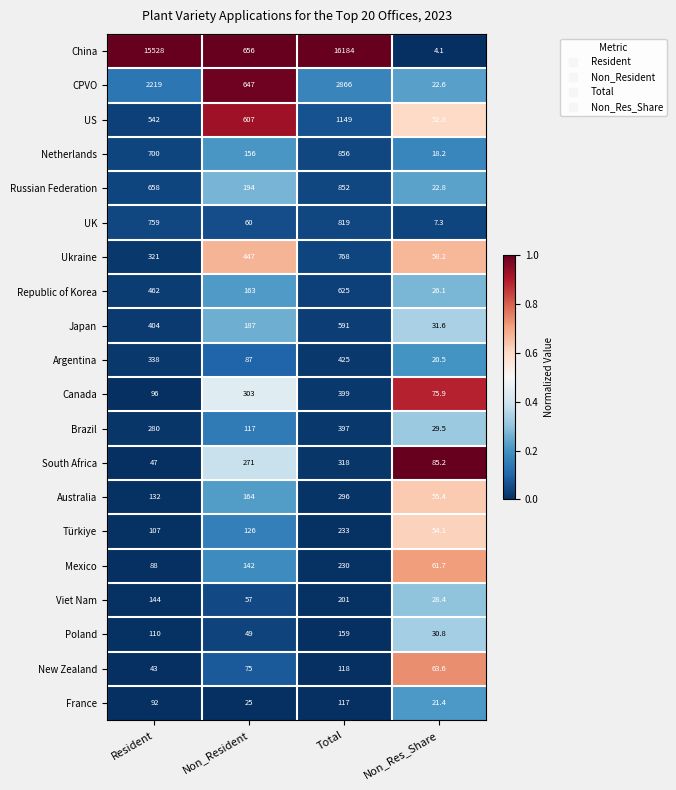

Which category has the lowest value across all series?

Non_Res_Share